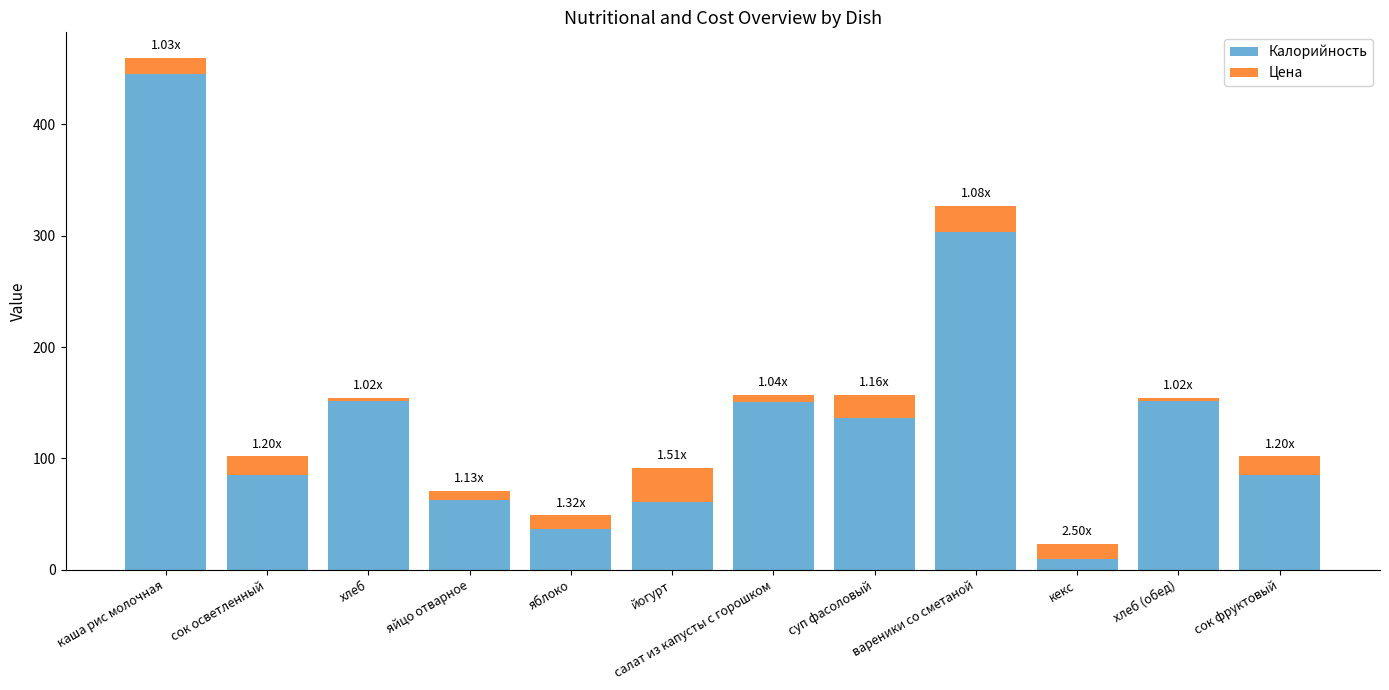

At which label does Калорийность reach its minimum?

кекс